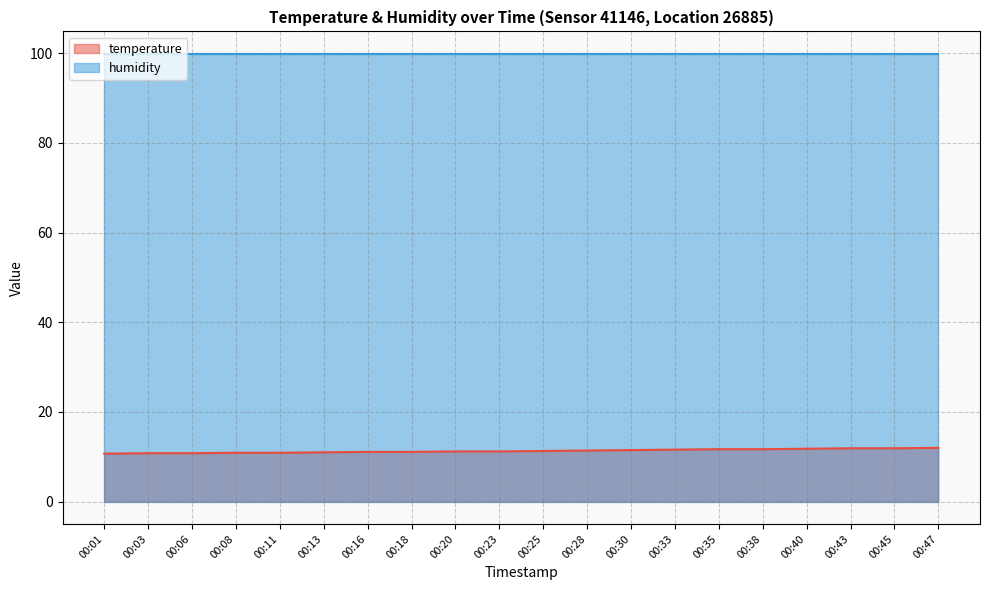

List the labels in order of value, largest first.

00:47, 00:43, 00:45, 00:40, 00:35, 00:38, 00:33, 00:30, 00:28, 00:25, 00:20, 00:23, 00:16, 00:18, 00:13, 00:08, 00:11, 00:03, 00:06, 00:01